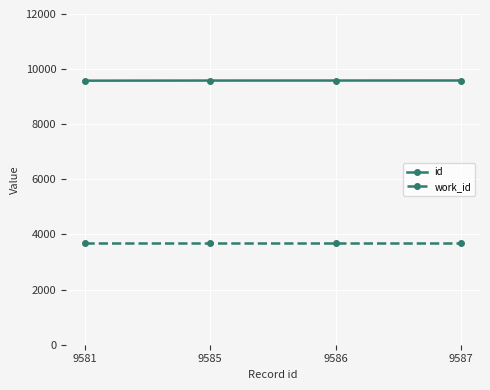

How many lines are shown in the chart?

2